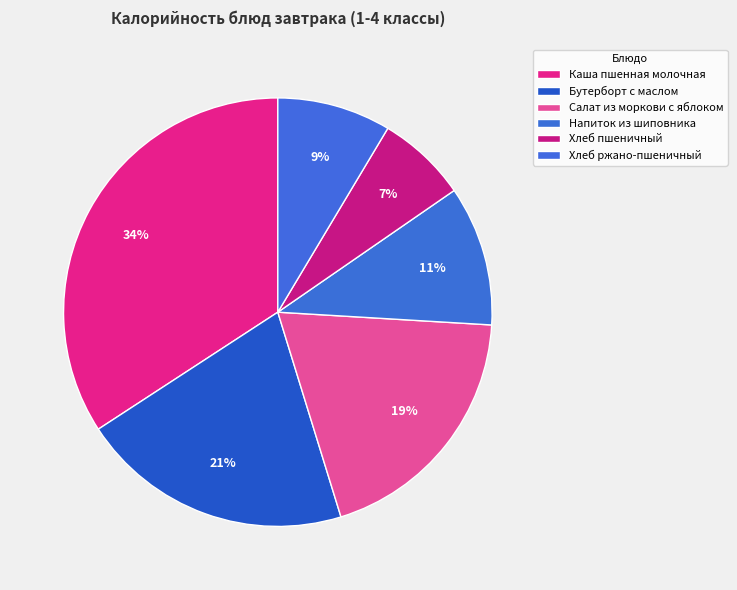

How many slices are in this pie chart?

6